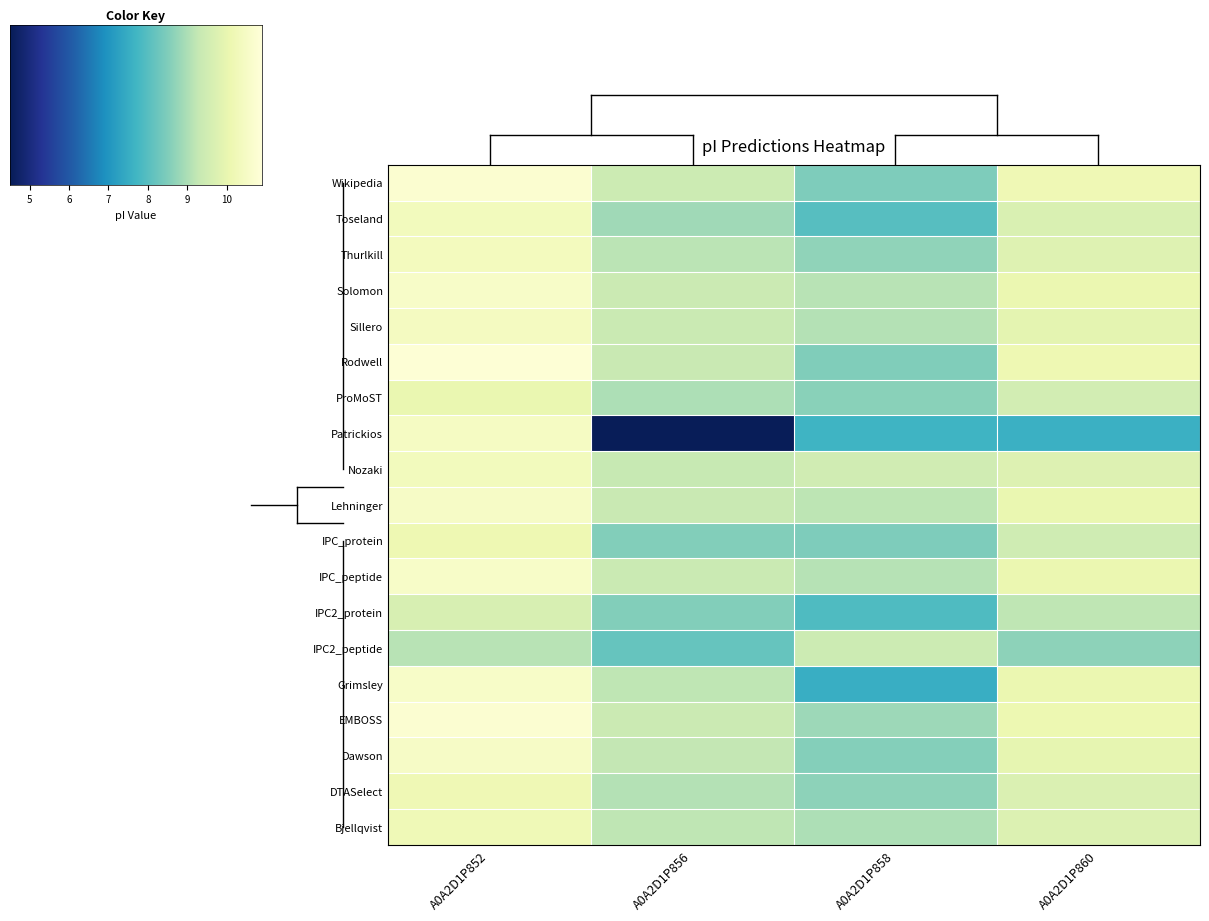

Which series has the largest total across all categories?

Solomon